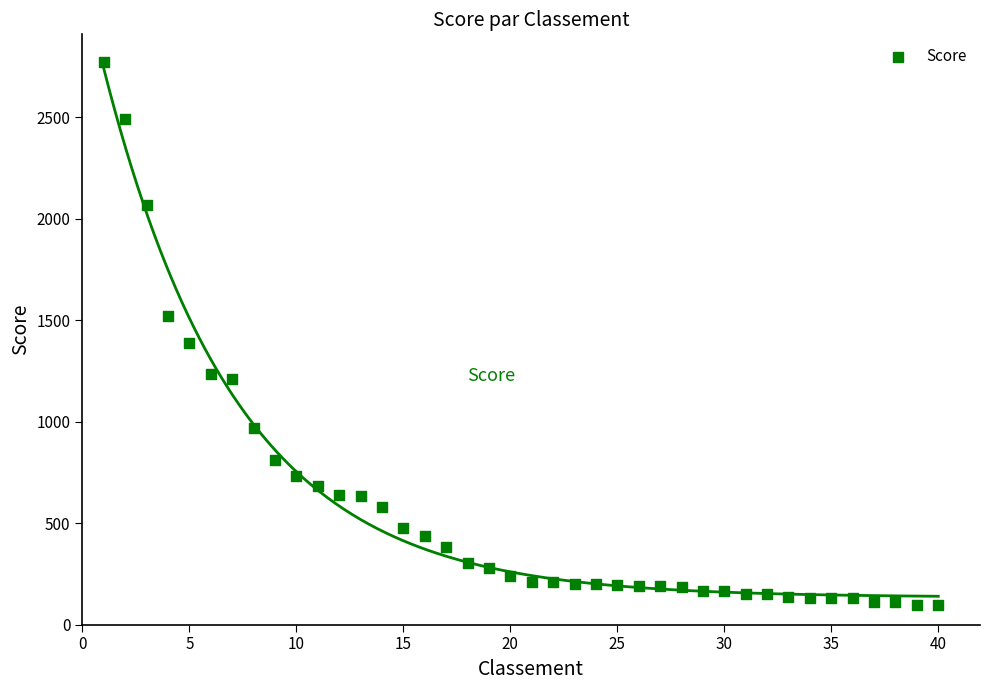

What is the range of X values (max minus min)?

39.0